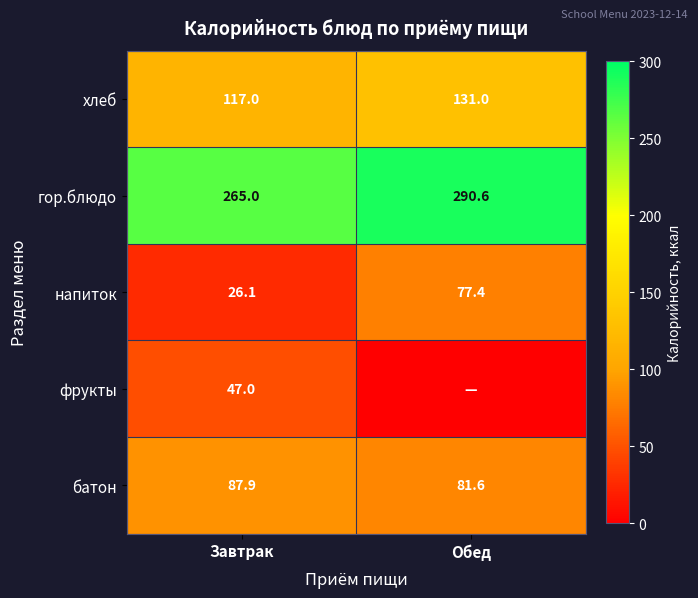

What is the average value of the напиток series?

51.8